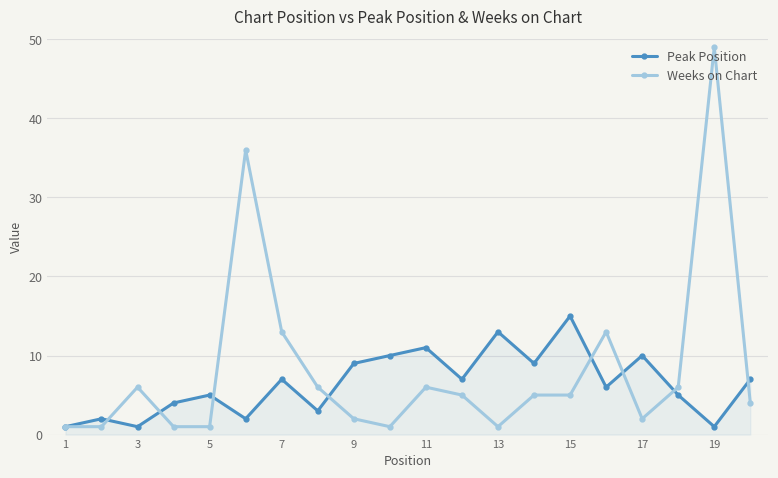

How many lines are shown in the chart?

2